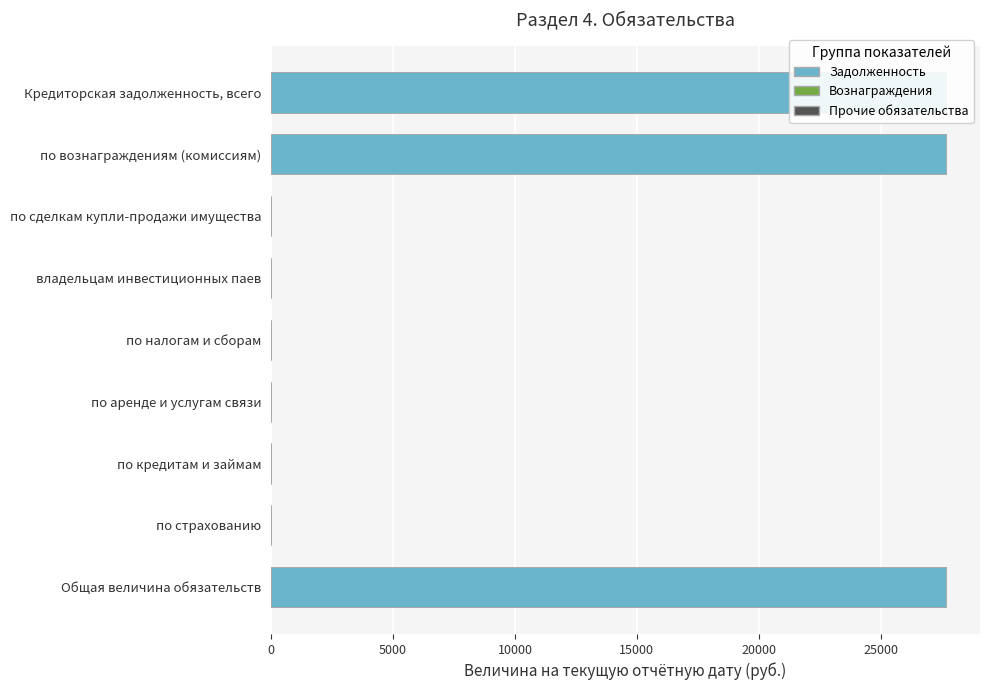

What is the label of the 8th bar from the left?

по страхованию